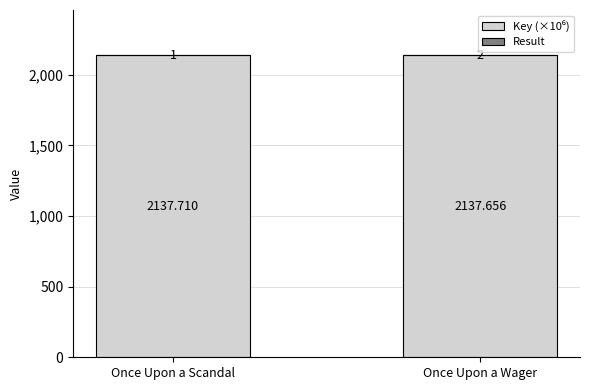

At which category is the sum across all series the highest?

Once Upon a Wager